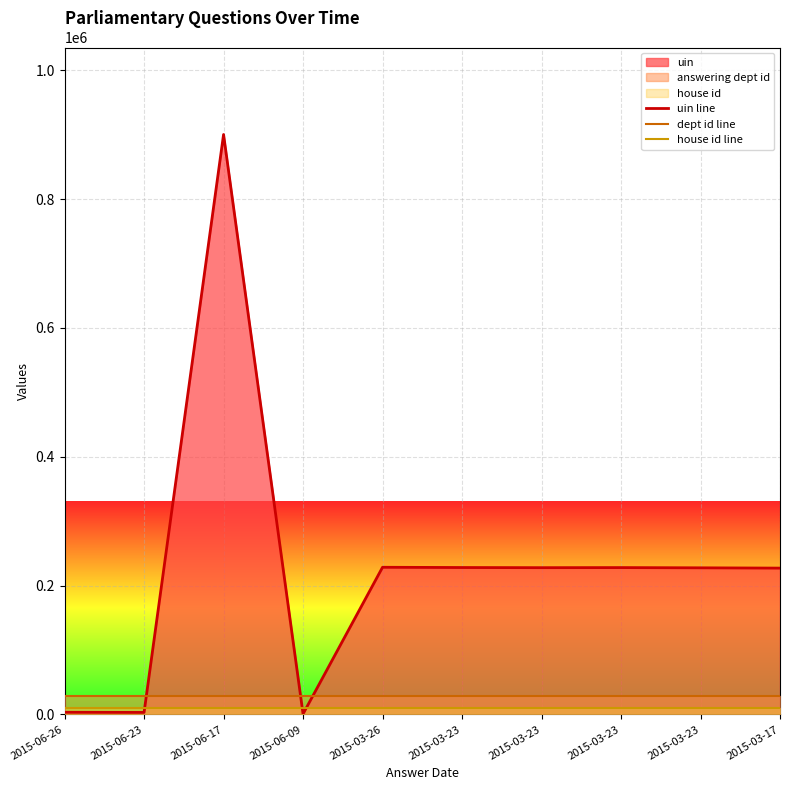

What is the total value across all series at 2015-06-17?

938282